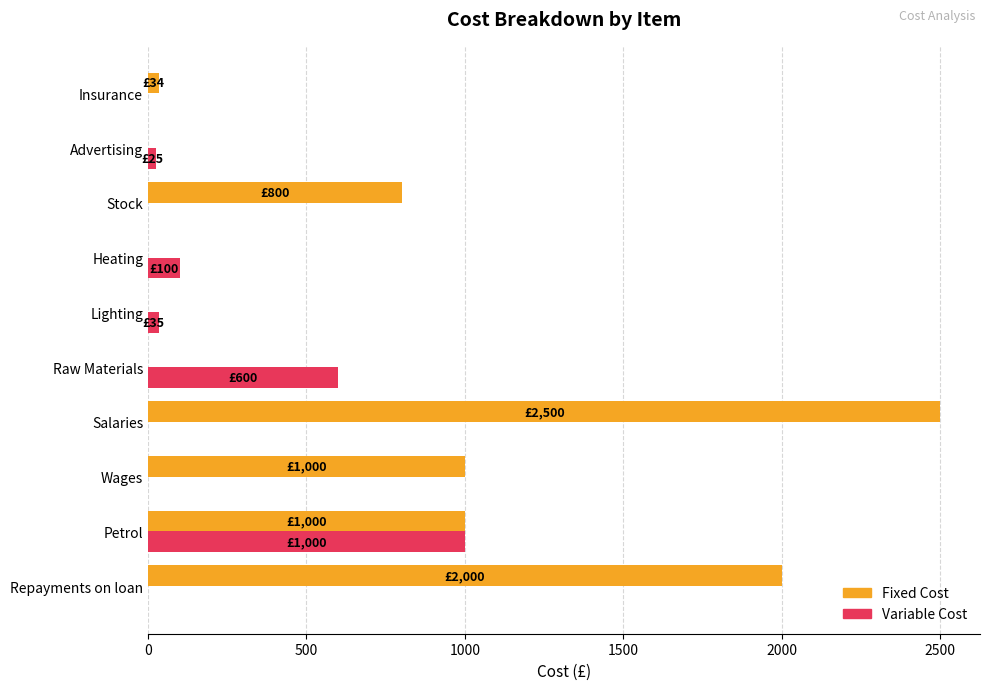

At which label does Variable Cost reach its peak?

Petrol